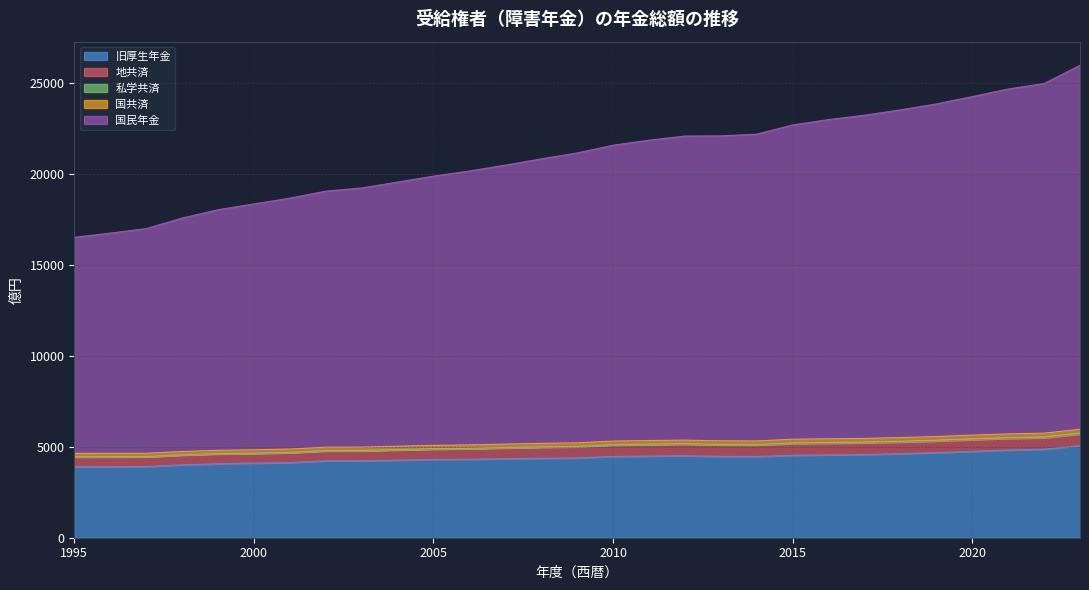

What is the sum of the 旧厚生年金 values at 2012 and 2000?

8600